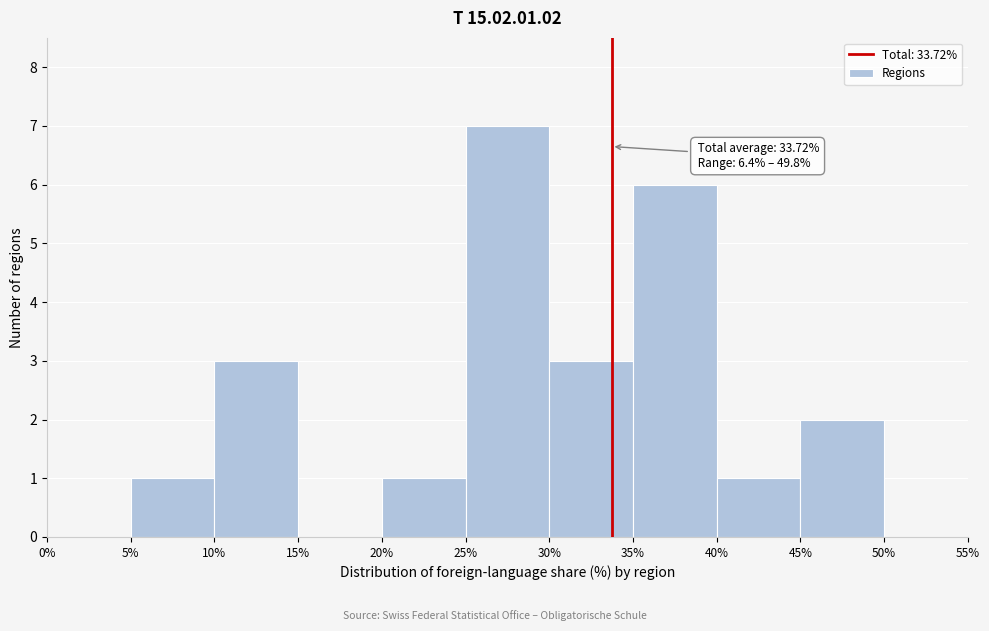

Which range on the x-axis has the tallest bar?

25% to 30%